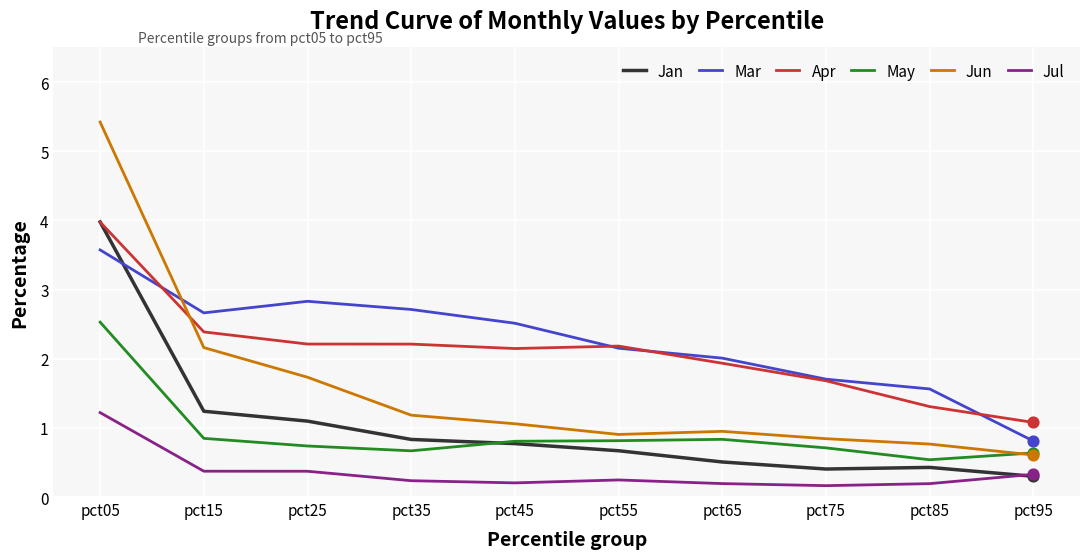

At which category is the sum across all series the highest?

pct05